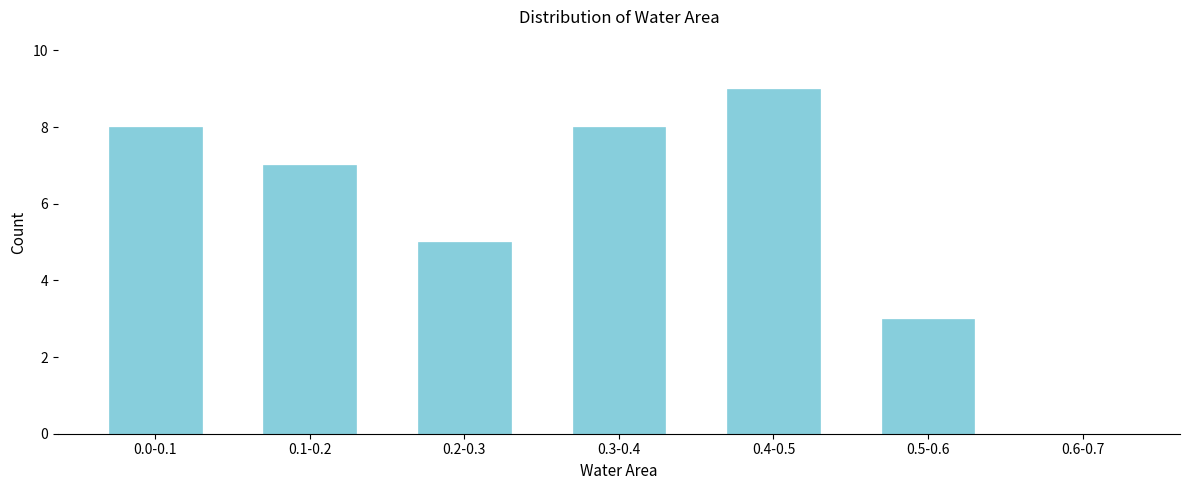

Reading left to right, extract all data points from this chart.

0.0-0.1=8	0.1-0.2=7	0.2-0.3=5	0.3-0.4=8	0.4-0.5=9	0.5-0.6=3	0.6-0.7=0